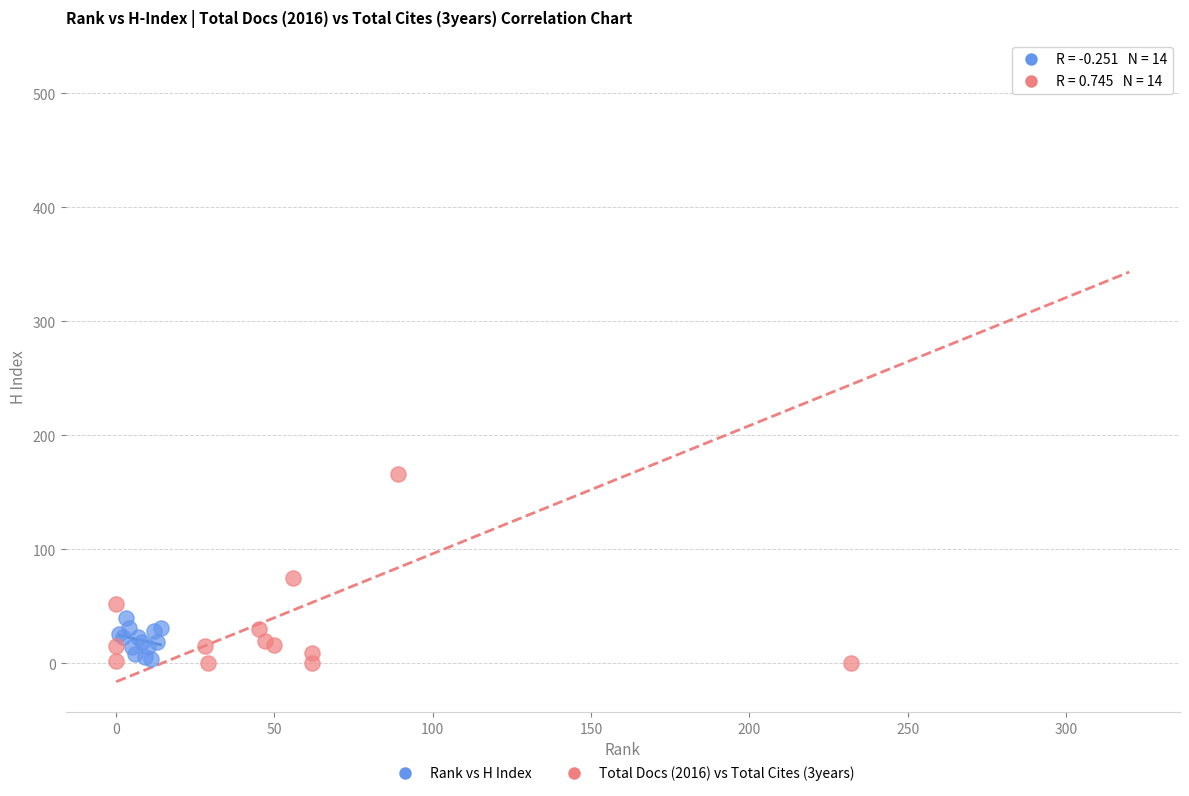

Which series reaches the maximum Y coordinate?

Total Docs (2016) vs Total Cites (3years)